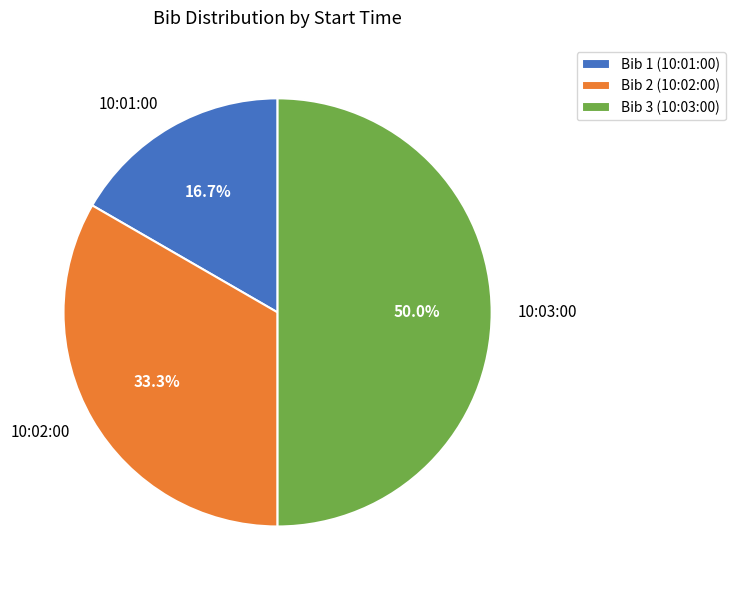

Approximately how many times larger is the value at 10:03:00 compared to 10:01:00?

3.0